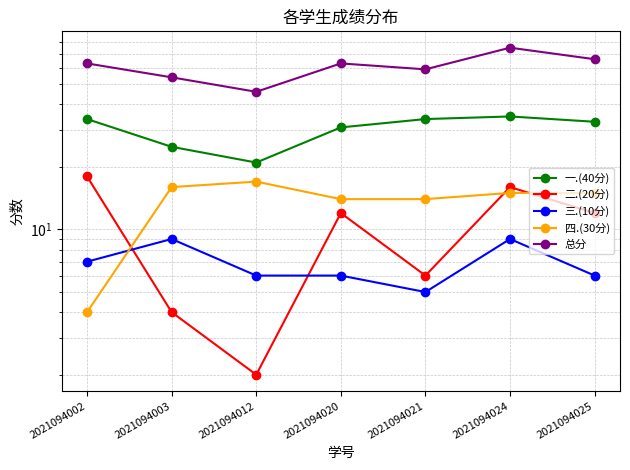

Which series has the largest range (max minus min)?

总分